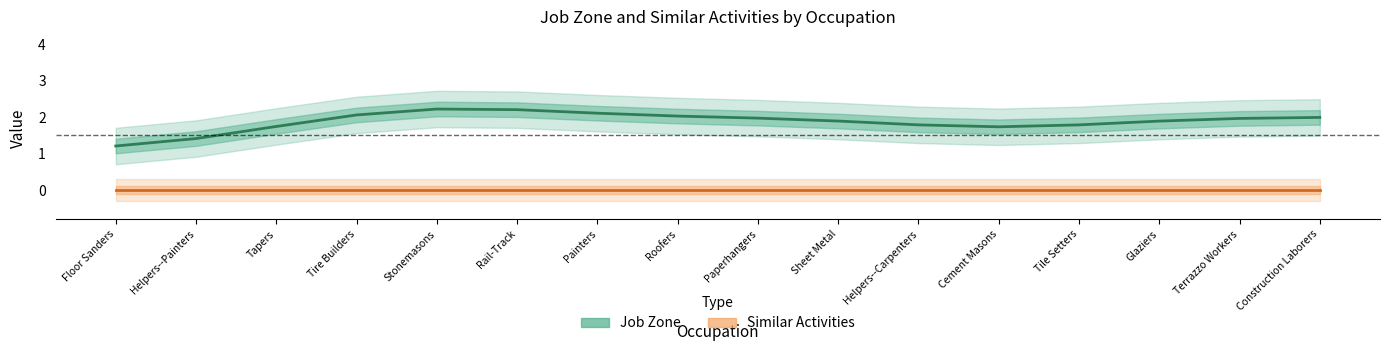

How many distinct data groups are displayed?

2